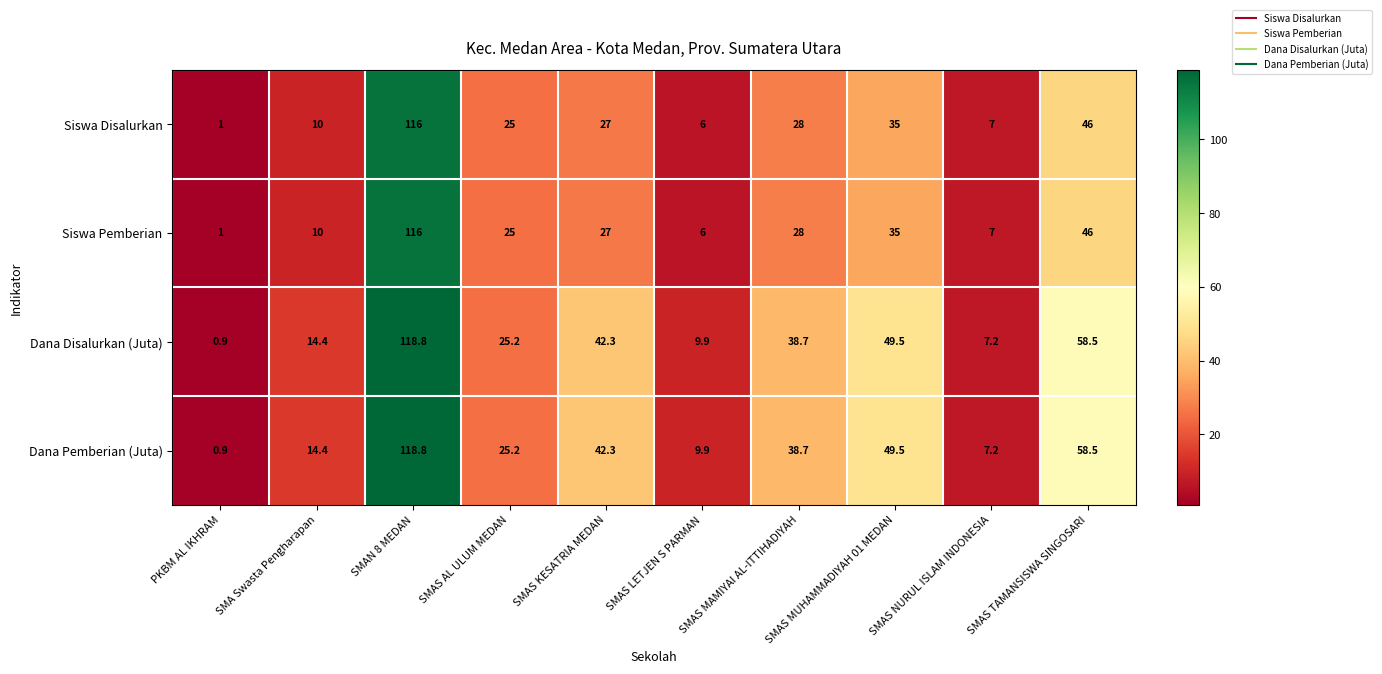

Which category has the highest value in the Dana Disalurkan (Juta) series?

SMAN 8 MEDAN